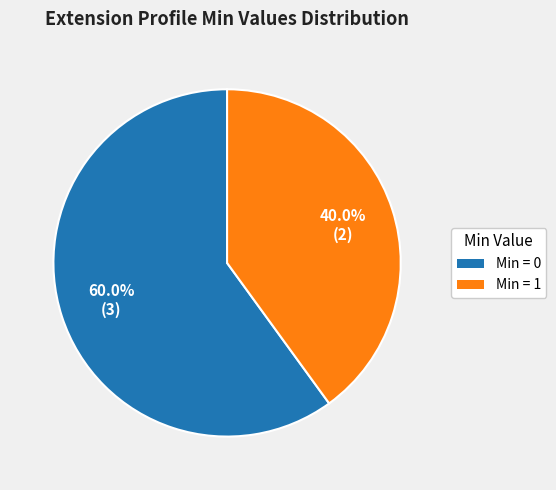

Does any single category account for the majority?

Yes